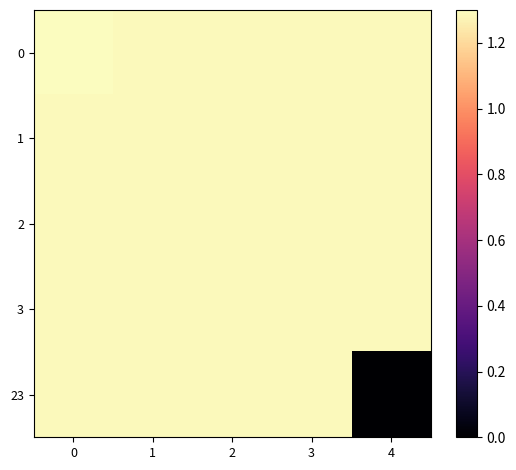

Reading left to right, list all the values displayed in this chart.

0: 0=1.3	1=1.3	2=1.3	3=1.3	4=1.3
1: 0=1.3	1=1.3	2=1.3	3=1.3	4=1.3
2: 0=1.3	1=1.3	2=1.3	3=1.3	4=1.3
3: 0=1.3	1=1.3	2=1.3	3=1.3	4=1.3
23: 0=1.3	1=1.3	2=1.3	3=1.3	4=0.0